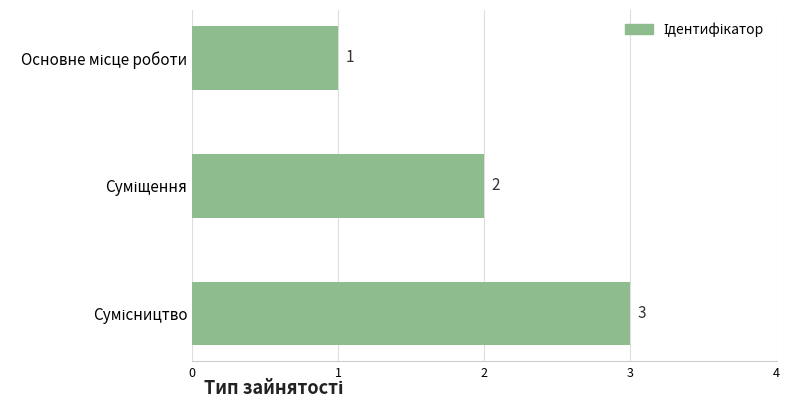

How many values are between 1 and 3?

3